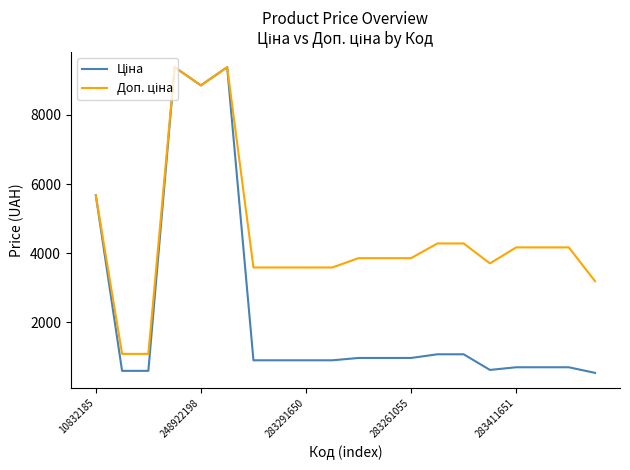

What is the greatest value displayed?

9384.0